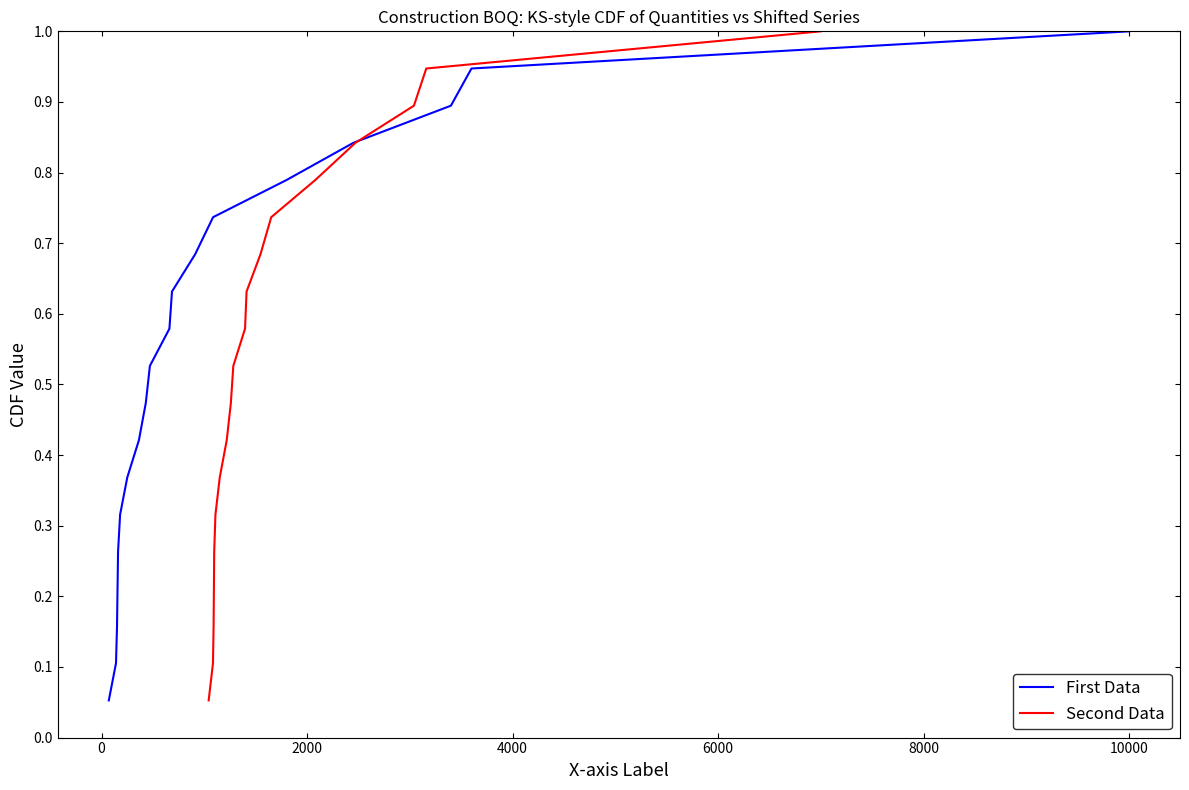

True or false: First Data has a value of 0.3 at 8.

False